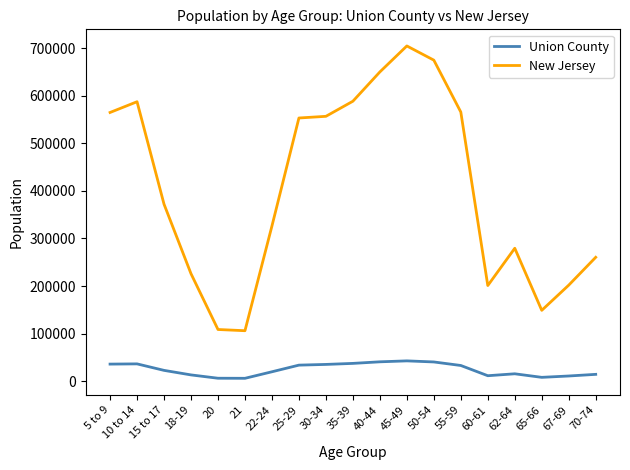

True or false: New Jersey has a value of 317192 at 18-19.

False